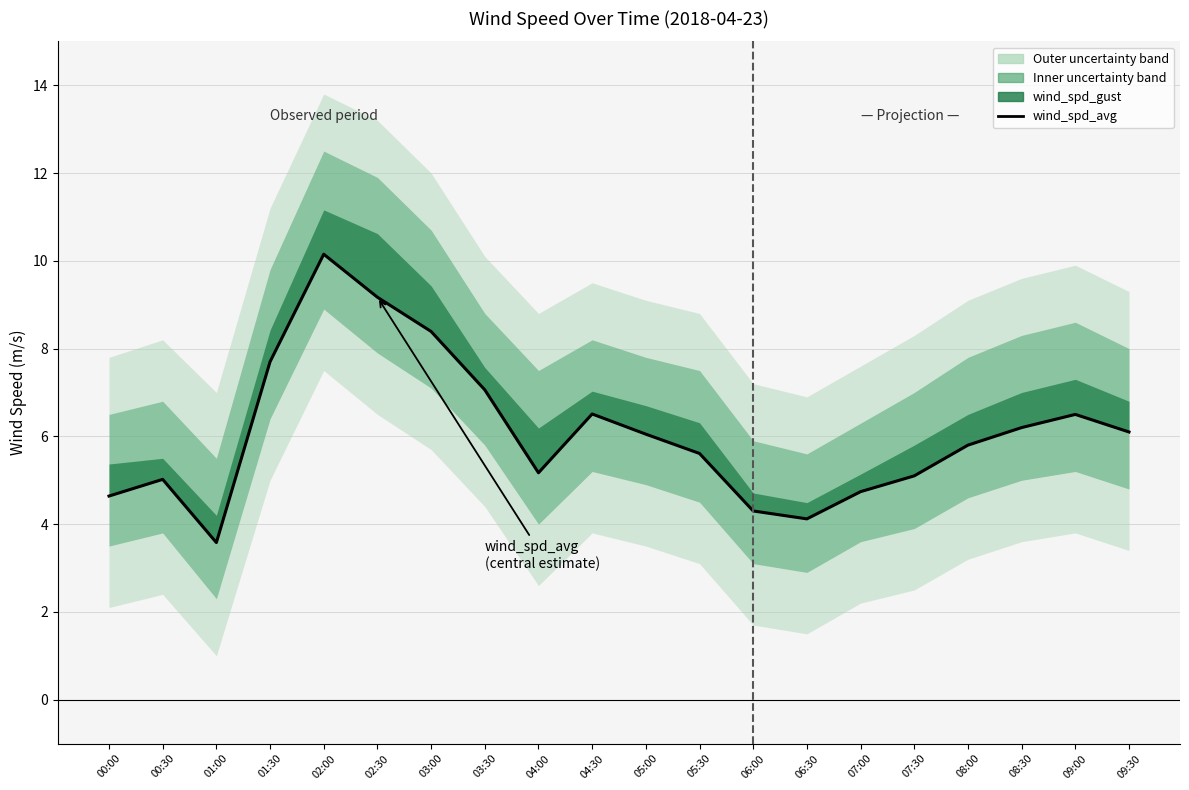

True or false: the data shows 10.7 at 08:30.

False